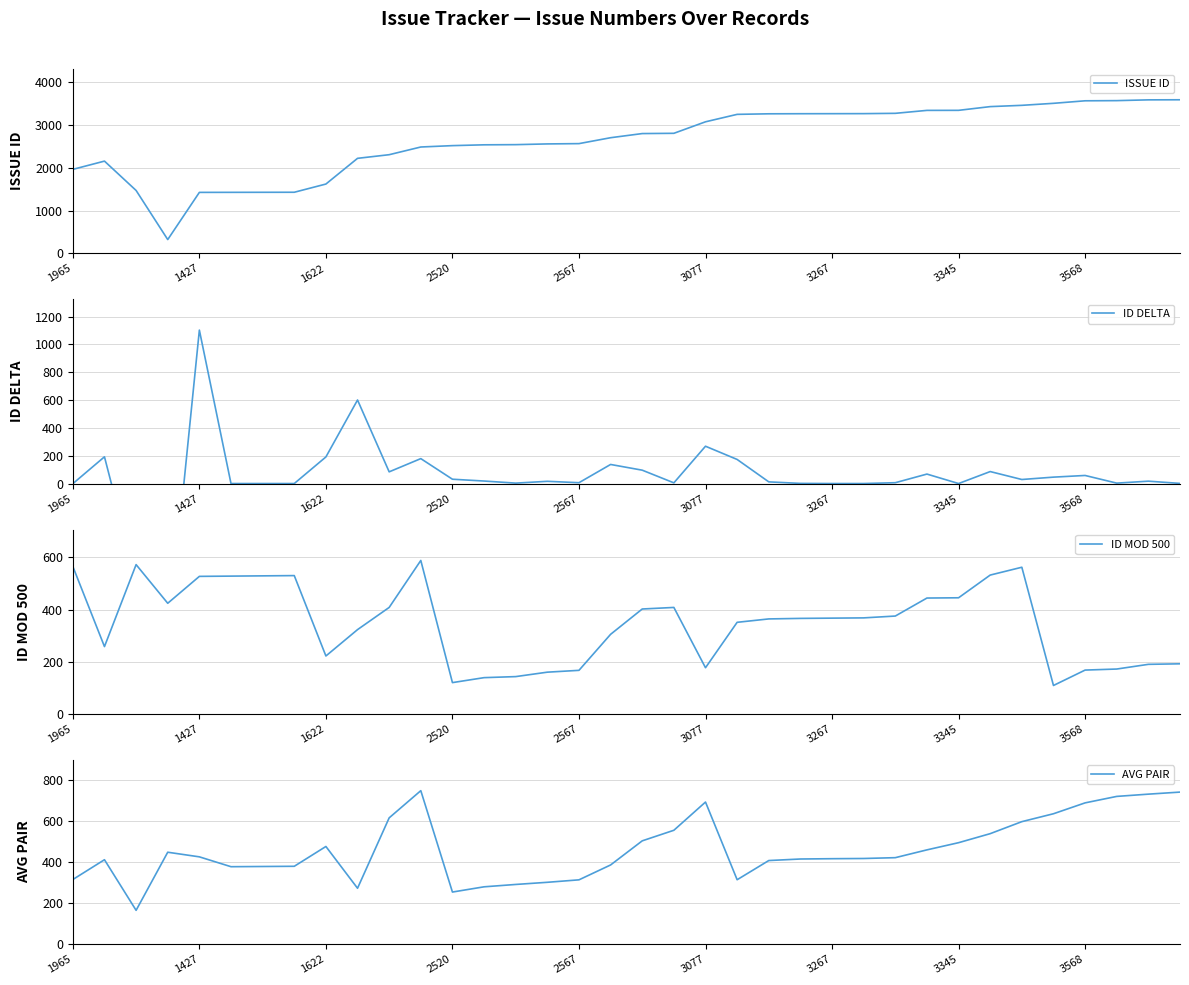

What is the difference between the highest and lowest values at 9?

1950.5